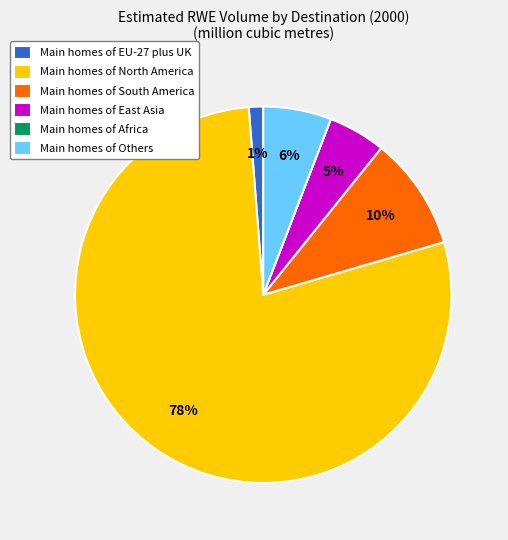

What percentage is the Main homes of Others slice, to the nearest percent?

6%